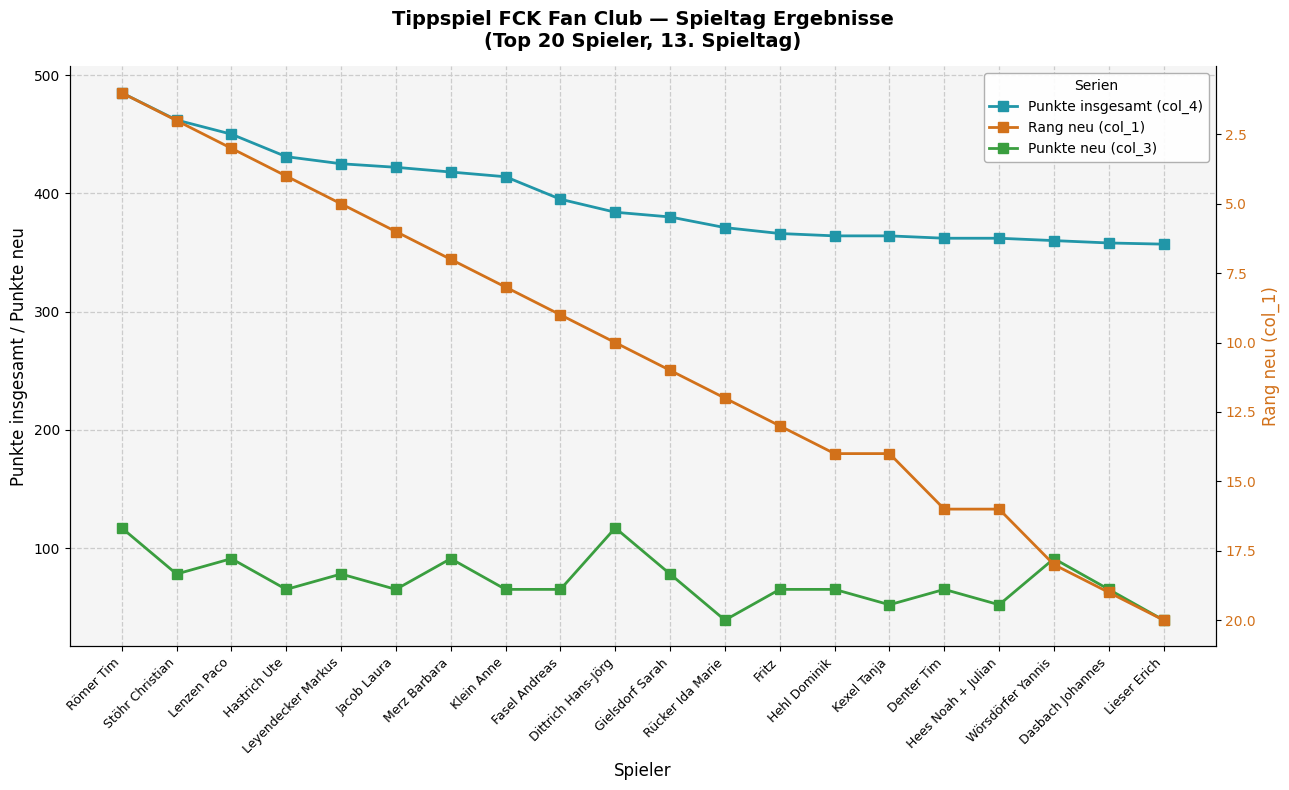

At which label is Punkte neu (col_3) closest to 78?

Stöhr Christian